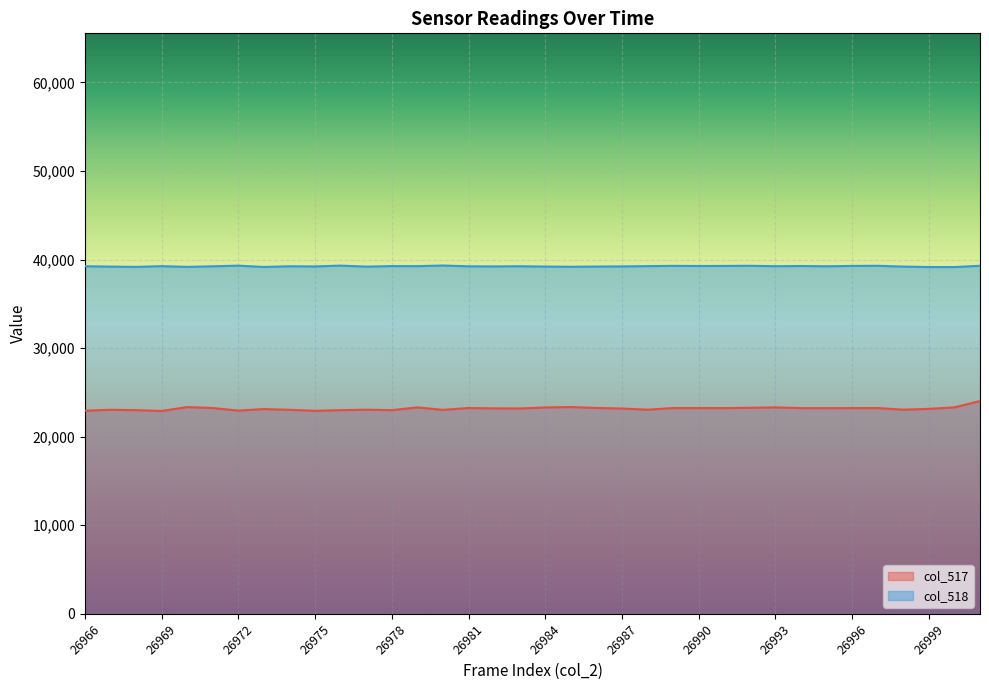

What is the difference between the second highest and second lowest values in the col_518 series?

161